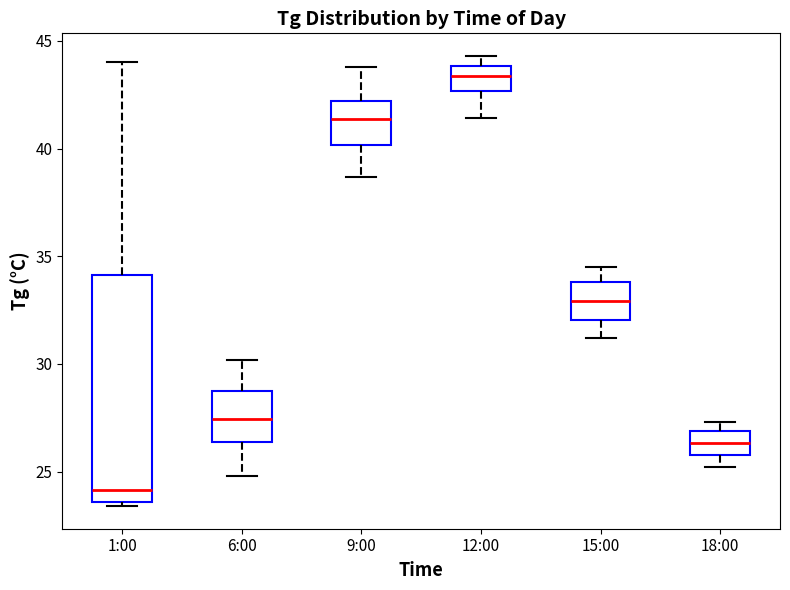

Reading left to right, transcribe this box plot: for each box, give where its median line is, the range the box spans, and where its two whiskers end, as read against the y-axis. The values are not printed on the chart, so give them approximately, as read against the axis.

1:00: median 24.0, box 23.5 to 34.0, whiskers 23.5 (just below the box's lower edge) to 44.0
6:00: median 27.5, box 26.5 to 28.5, whiskers 25.0 to 30.0
9:00: median 41.5, box 40.0 to 42.0, whiskers 38.5 to 44.0
12:00: median 43.5, box 42.5 to 44.0, whiskers 41.5 to 44.5
15:00: median 33.0, box 32.0 to 34.0, whiskers 31.0 to 34.5
18:00: median 26.5, box 26.0 to 27.0, whiskers 25.0 to 27.5